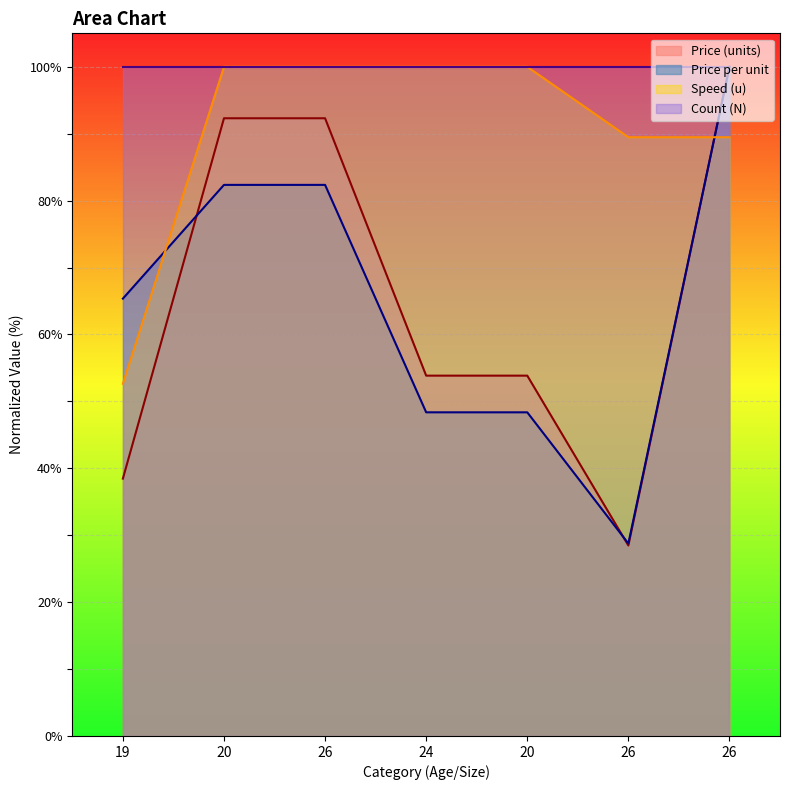

What are all the series names shown in the legend?

Price (units), Price per unit, Speed (u), Count (N)